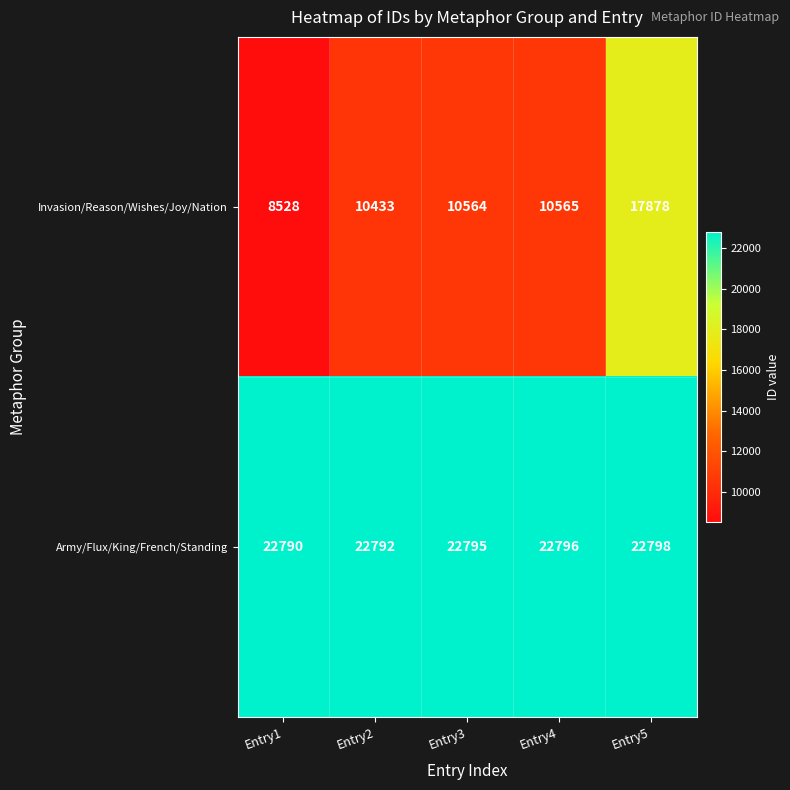

Which category has the lowest value across all series?

Entry1